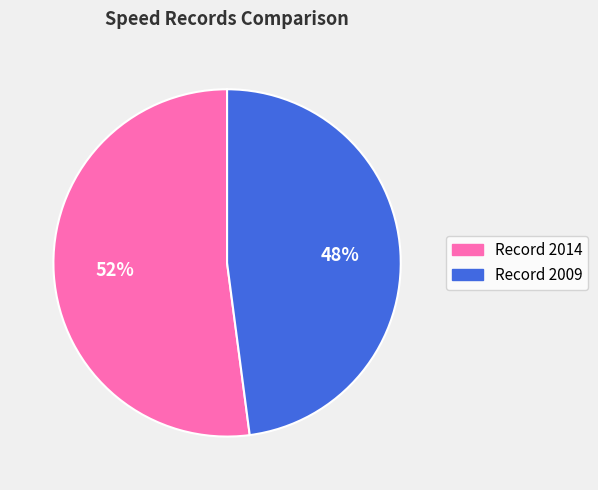

Is it true that Record 2009 is 58% of the pie?

False